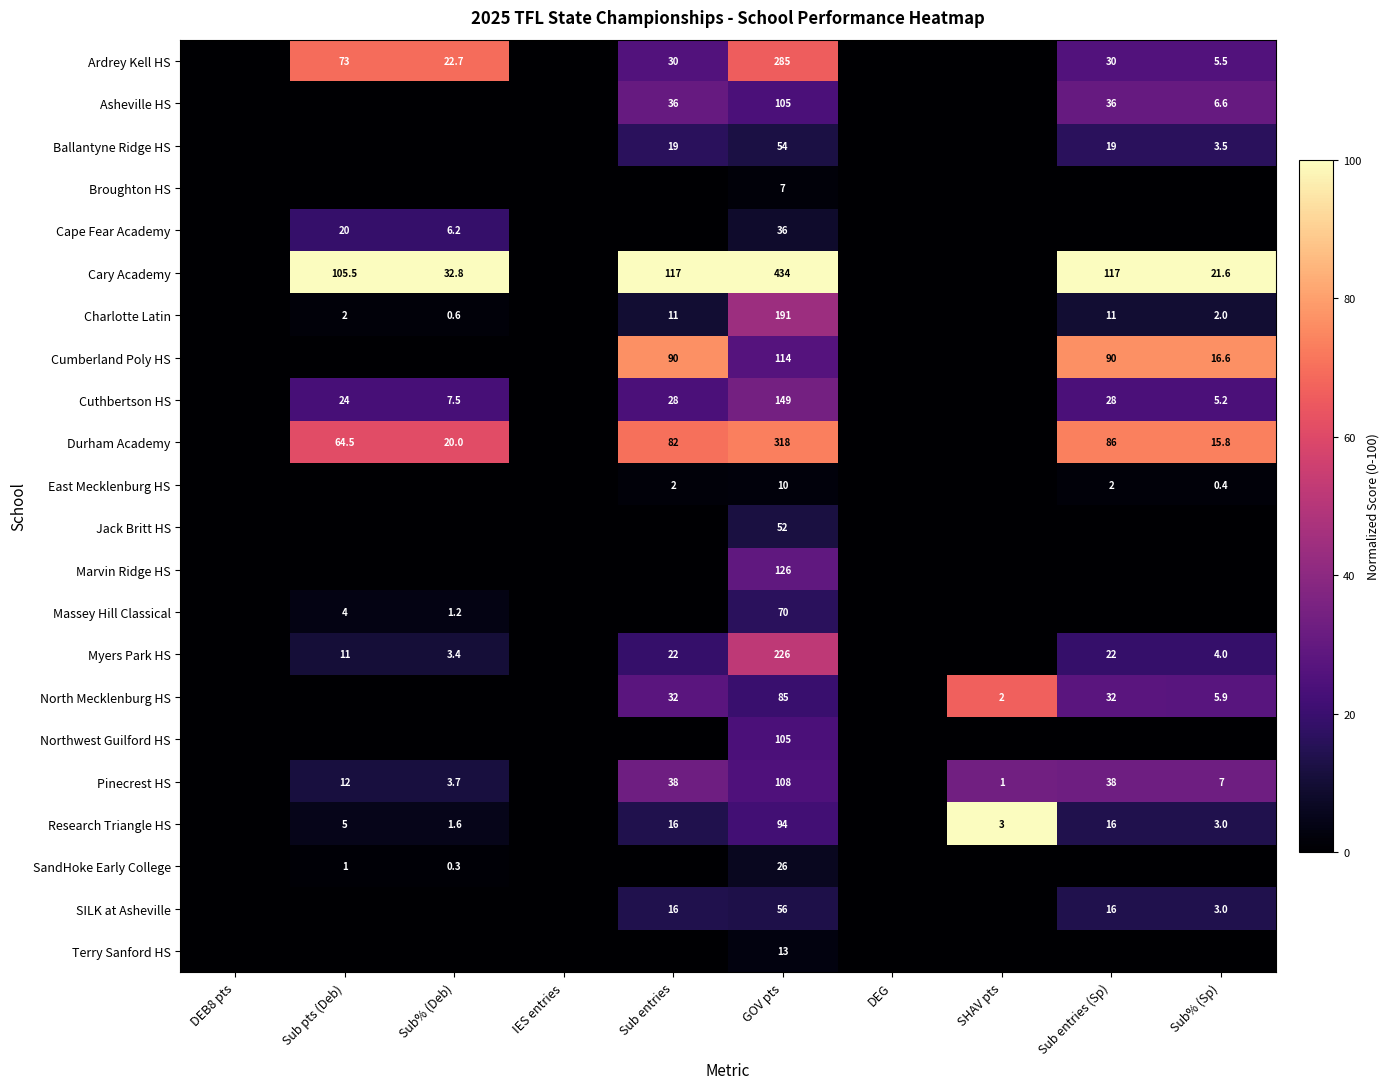

The Charlotte Latin series shows 11.0 at Sub entries. True or false?

True